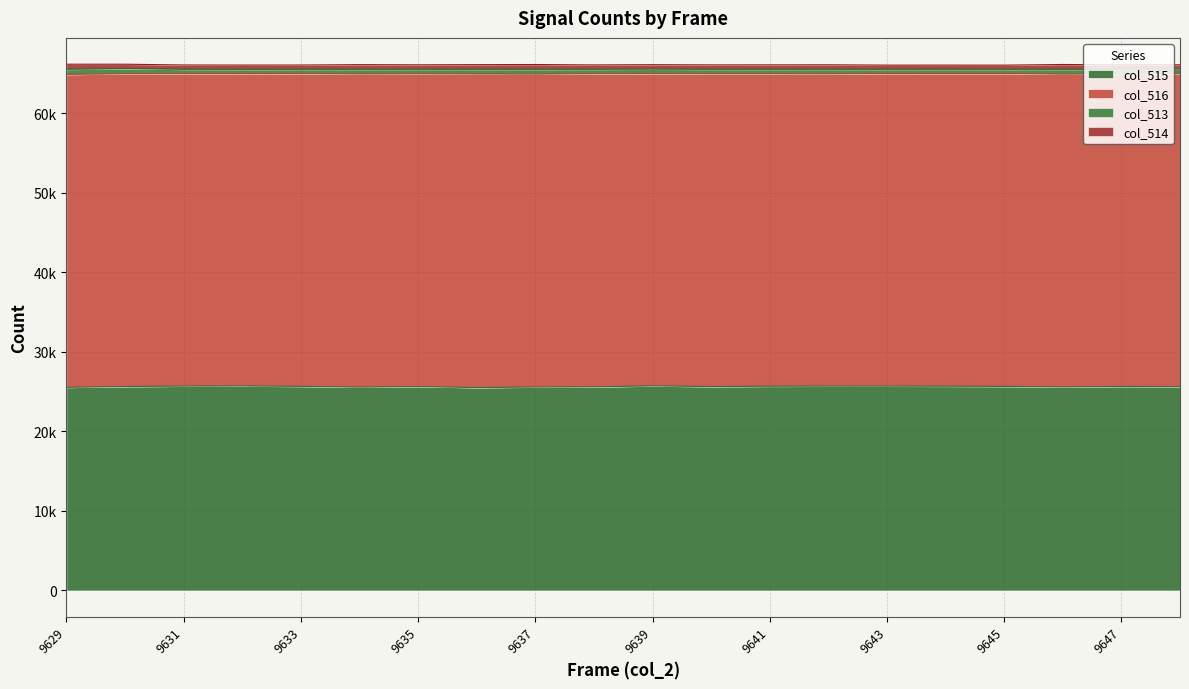

How many interior local peaks does the col_516 series have?

5